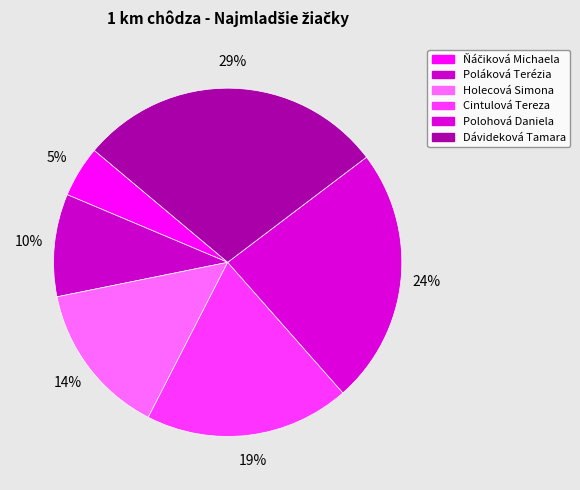

How many segments does this pie chart have?

6